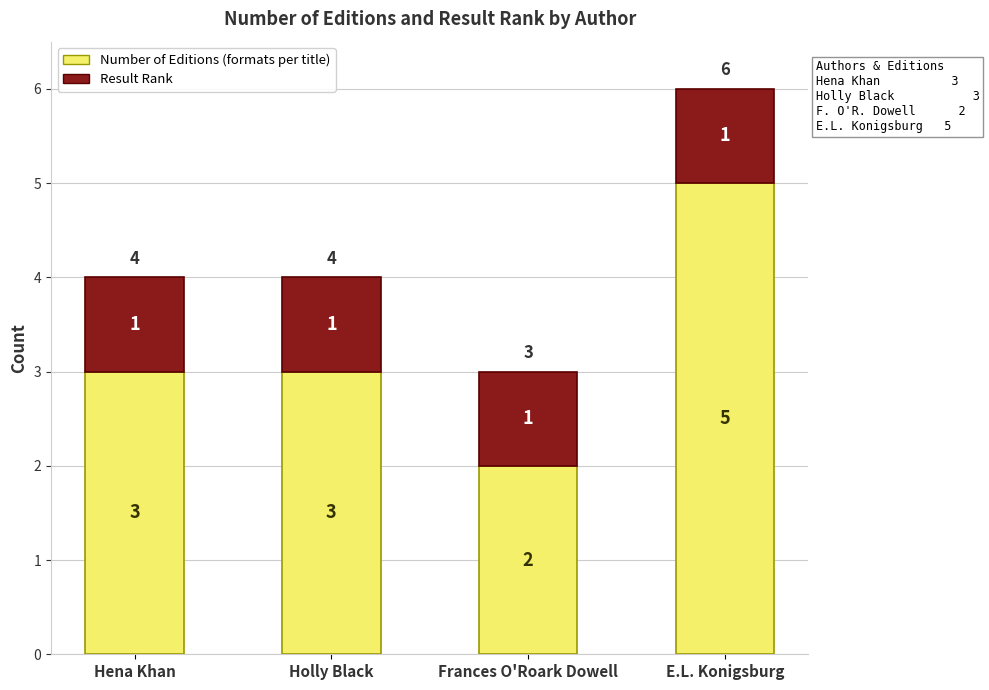

At which category is the sum across all series the highest?

E.L. Konigsburg